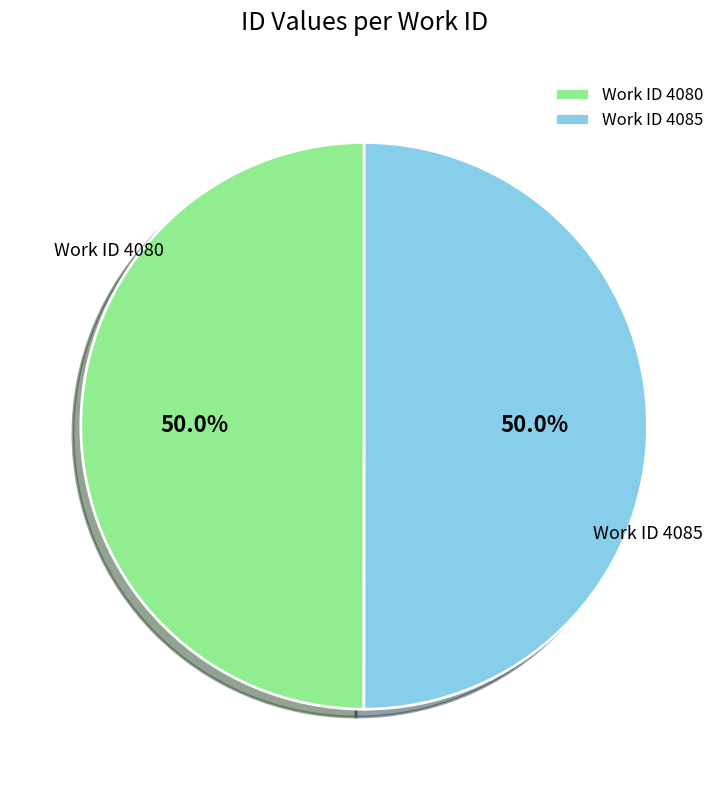

How many segments does this pie chart have?

2